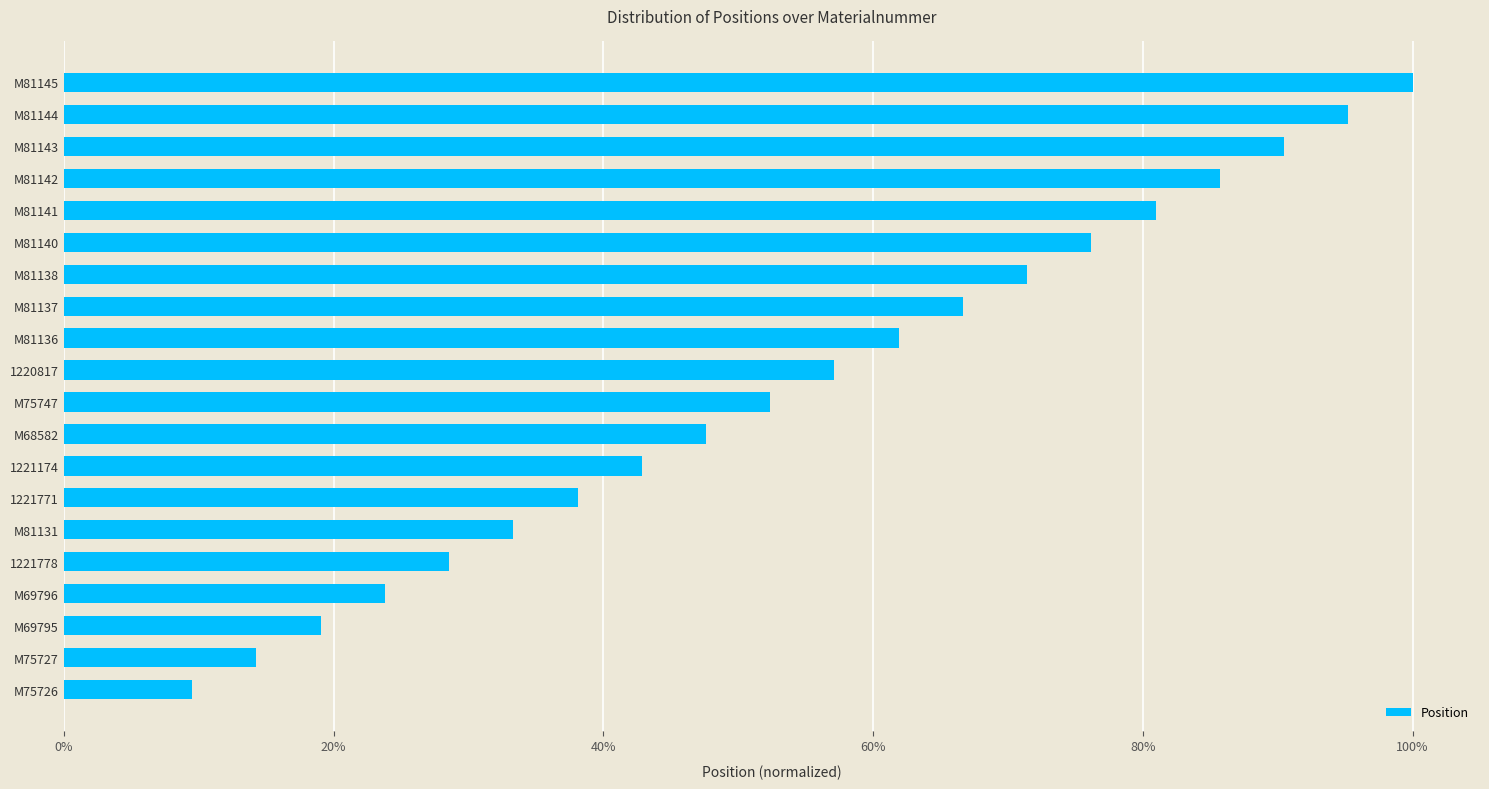

What is the average value?

0.5